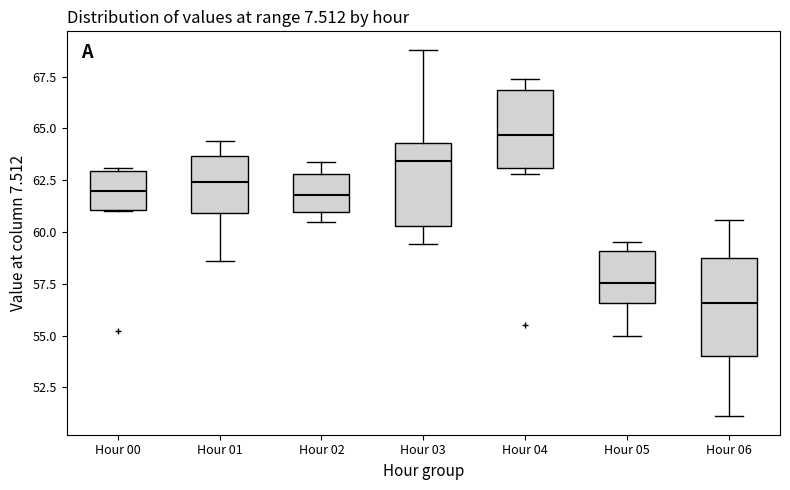

Reading left to right, transcribe this box plot: for each box, give where its median line is, the range the box spans, and where its two whiskers end, as read against the y-axis. The values are not printed on the chart, so give them approximately, as read against the axis.

Hour 00: median 62.0, box 61.0 to 63.0, whiskers 61.0 to 63.0 (just above the box's upper edge)
Hour 01: median 62.5, box 61.0 to 63.5, whiskers 58.5 to 64.5
Hour 02: median 62.0, box 61.0 to 63.0, whiskers 60.5 to 63.5
Hour 03: median 63.5, box 60.5 to 64.5, whiskers 59.5 to 69.0
Hour 04: median 64.5, box 63.0 to 67.0, whiskers 63.0 (just below the box's lower edge) to 67.5
Hour 05: median 57.5, box 56.5 to 59.0, whiskers 55.0 to 59.5
Hour 06: median 56.5, box 54.0 to 58.5, whiskers 51.0 to 60.5